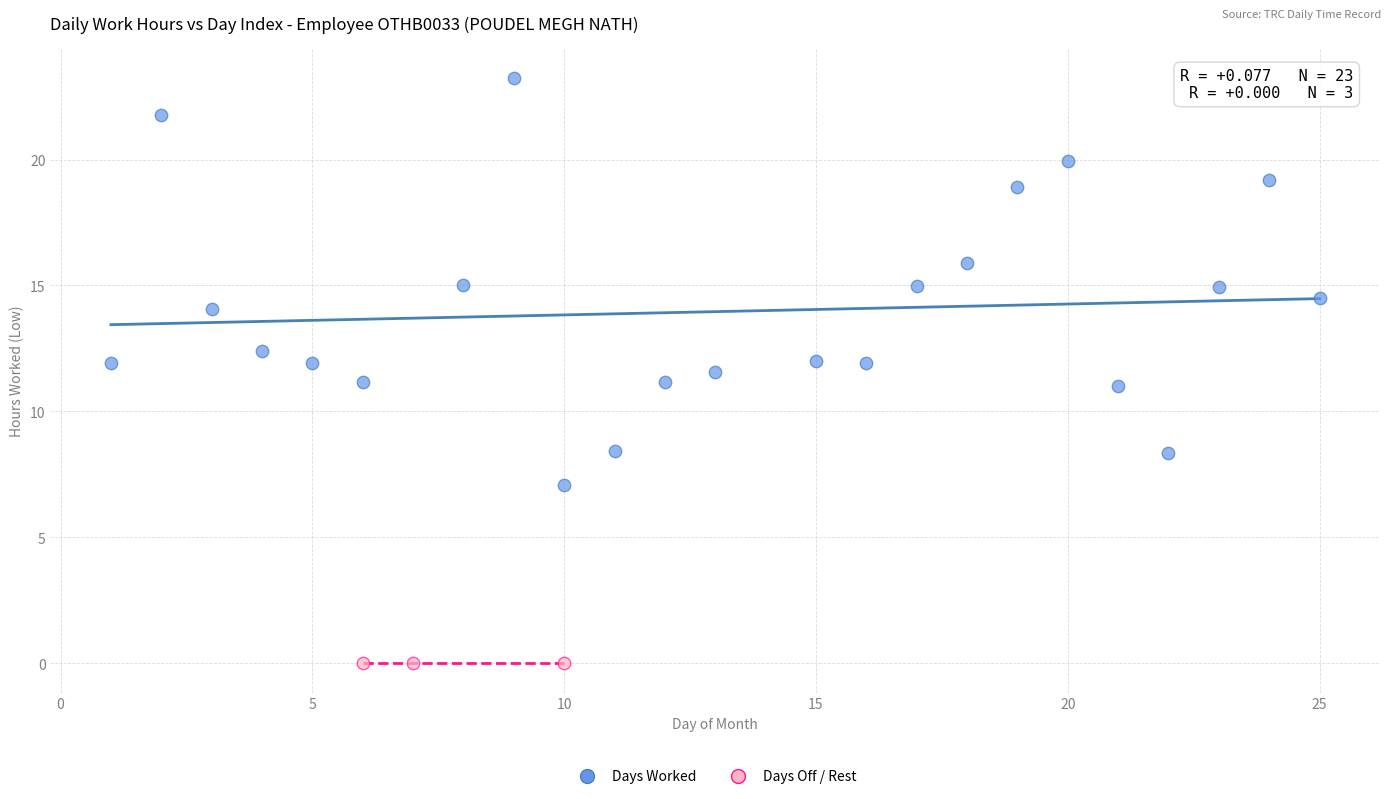

Which series reaches the maximum Y coordinate?

Days Worked